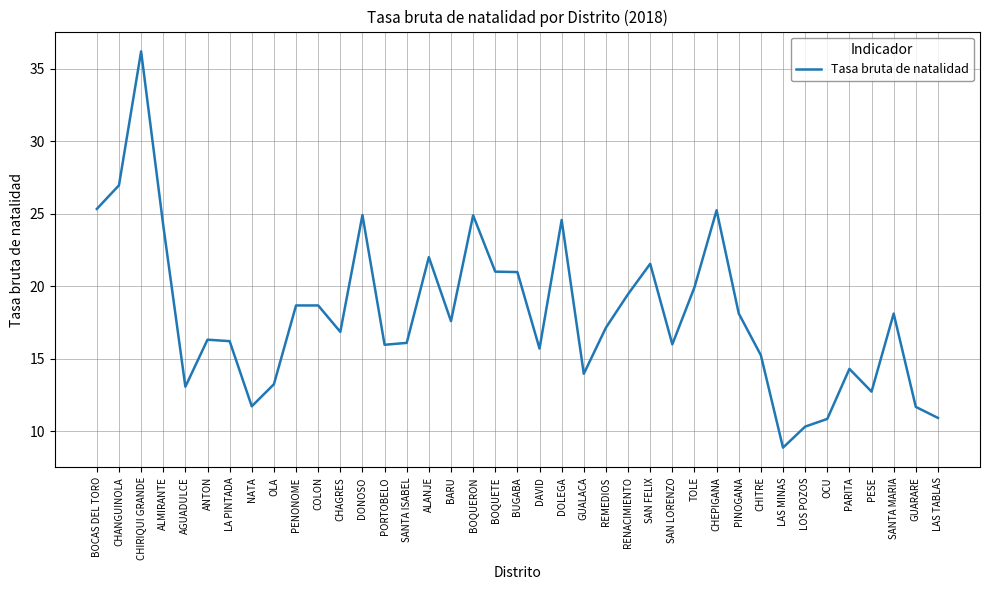

How many distinct data groups are displayed?

1